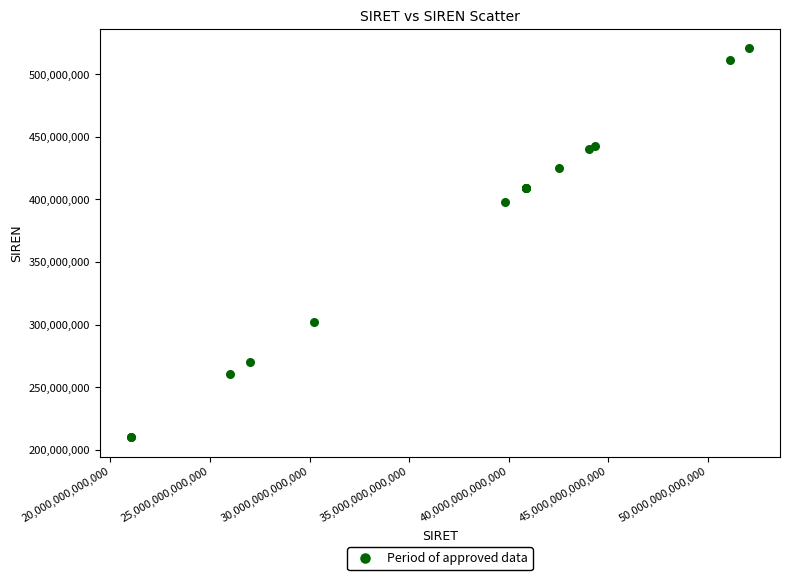

What Y value in the scatter plot is closest to 365425247?

398229633